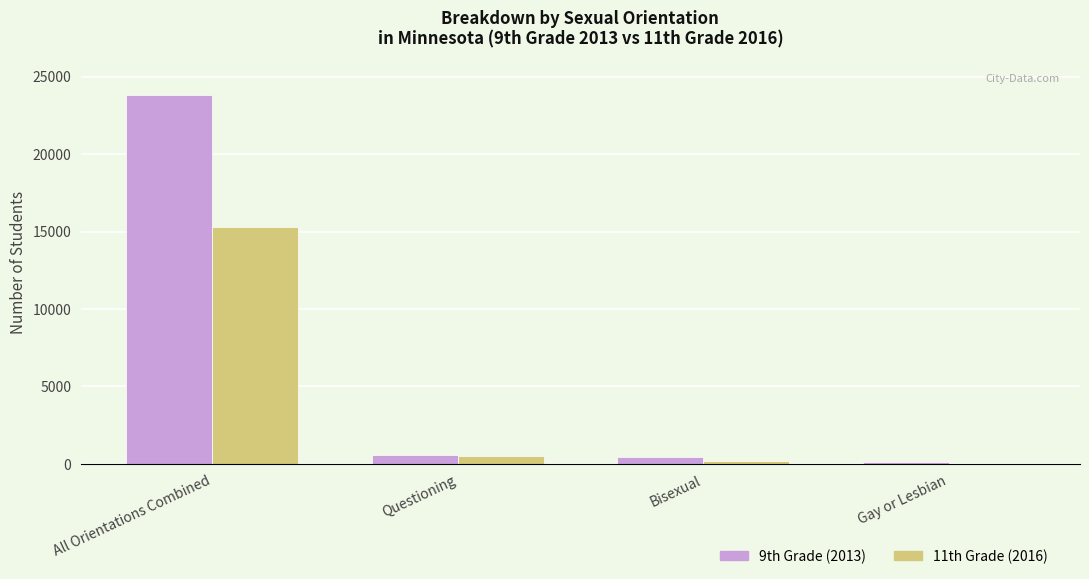

Which series has the largest total across all categories?

9th Grade (2013)